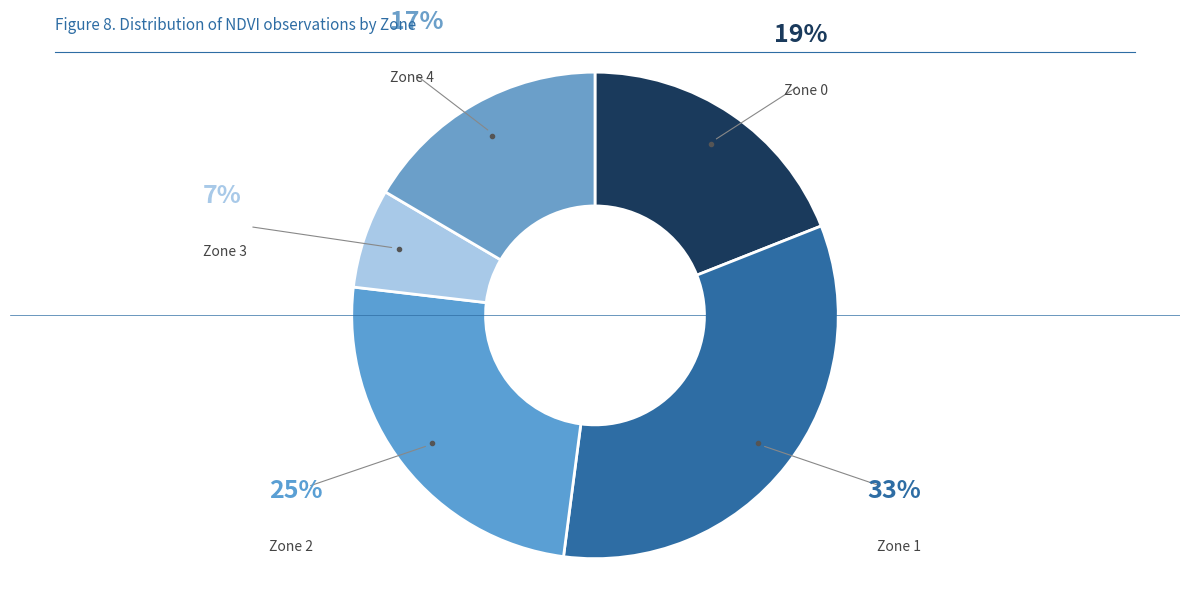

Combined, do Zone 3 and Zone 4 account for over 50%?

No